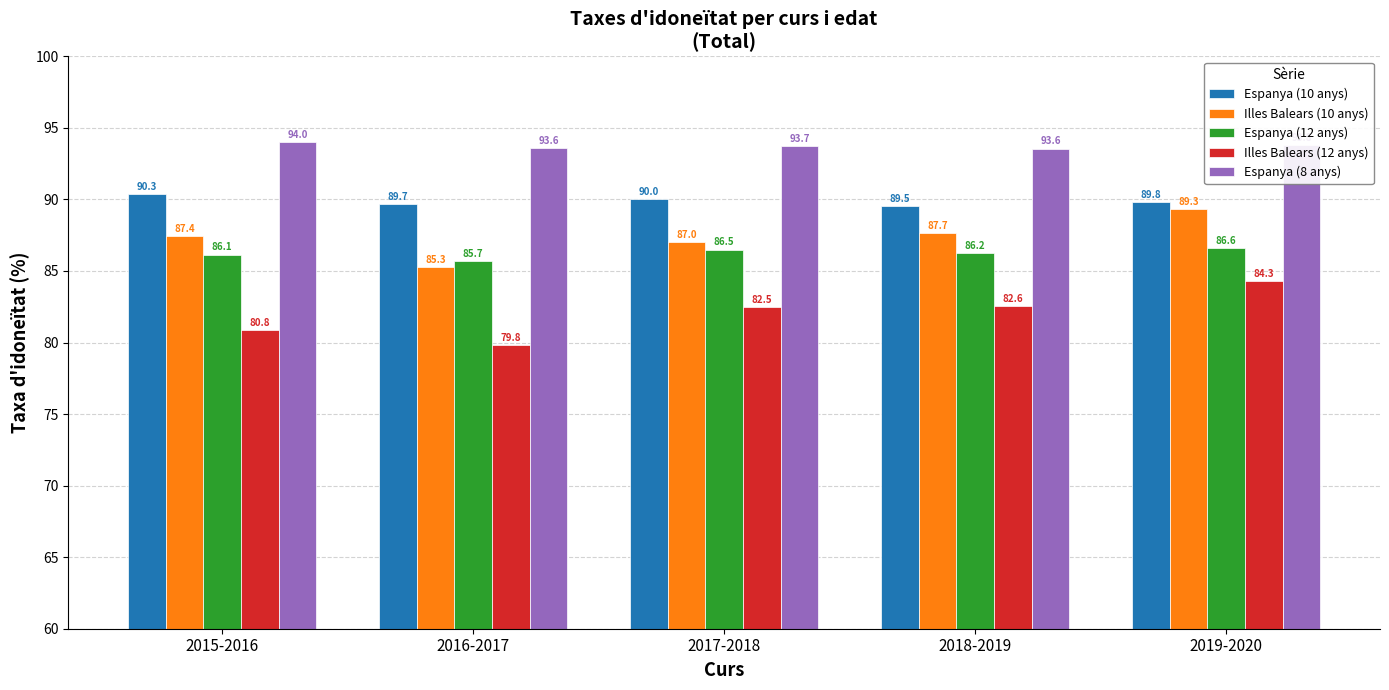

What is the total value across all series at 2018-2019?

439.6